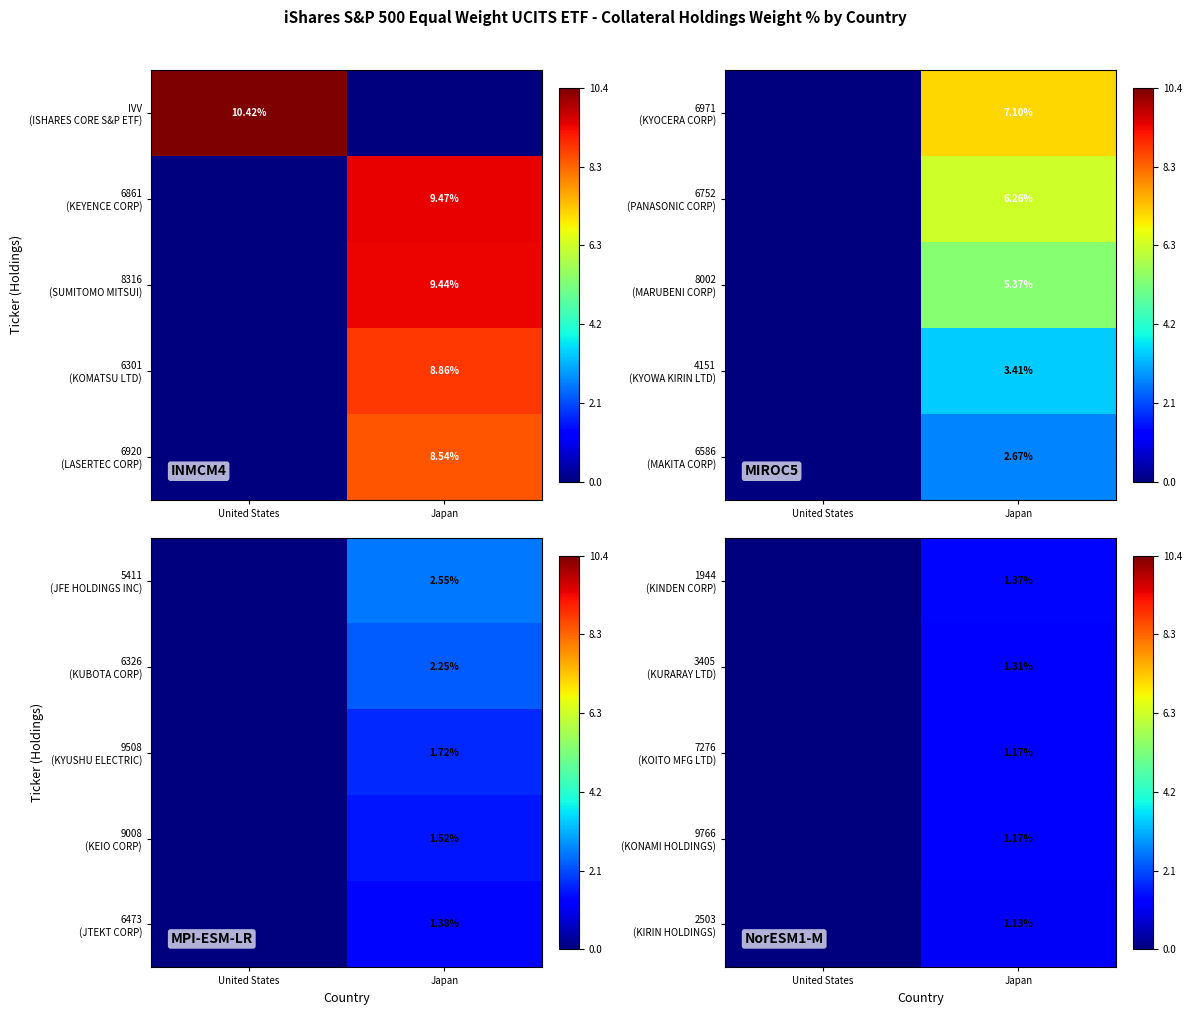

What is the difference between the 2503 (KIRIN HOLDINGS) values at Japan and United States?

1.1